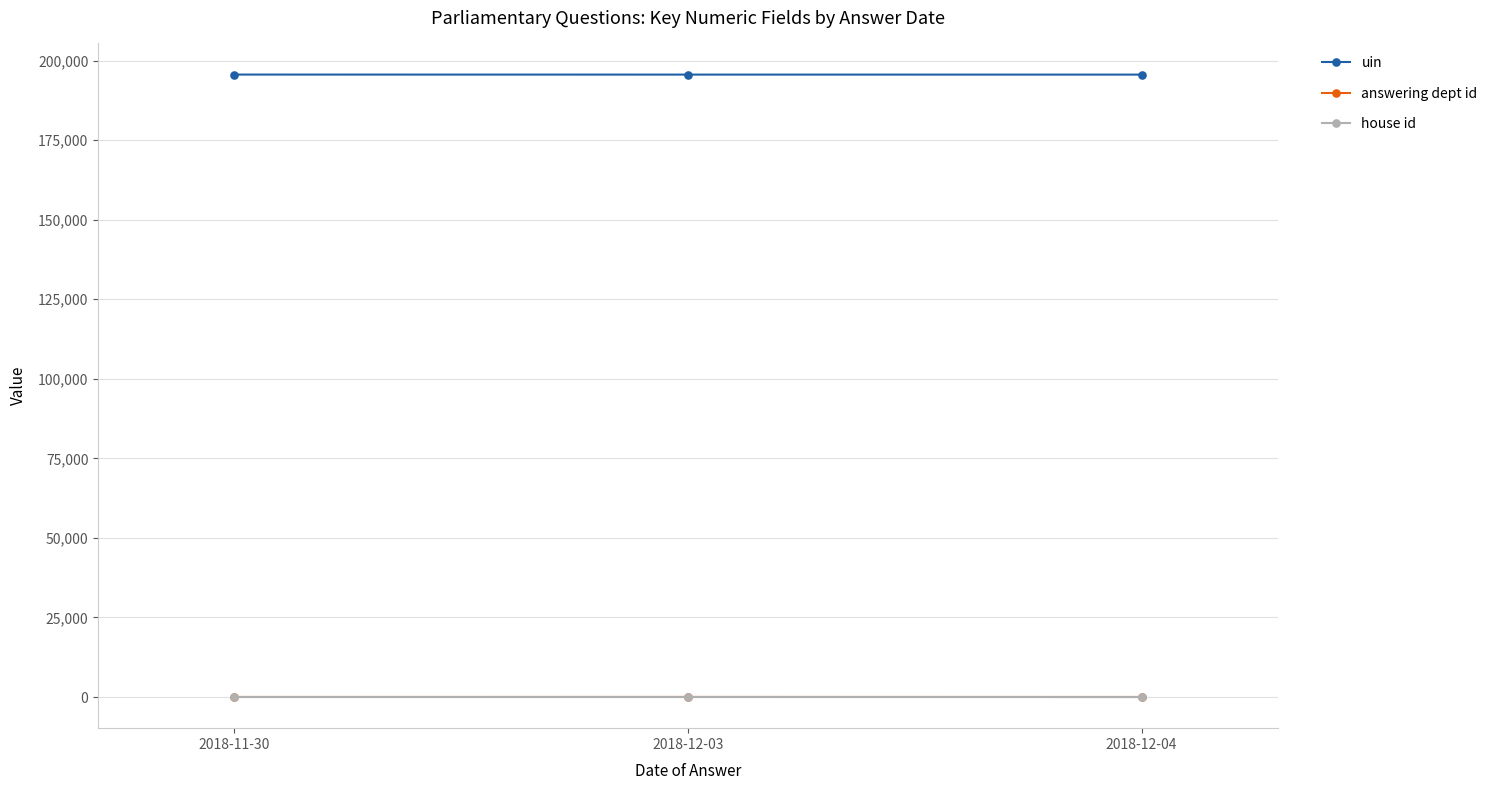

Is the value of uin at 2018-12-03 greater than the value of answering dept id at 2018-12-04?

Yes